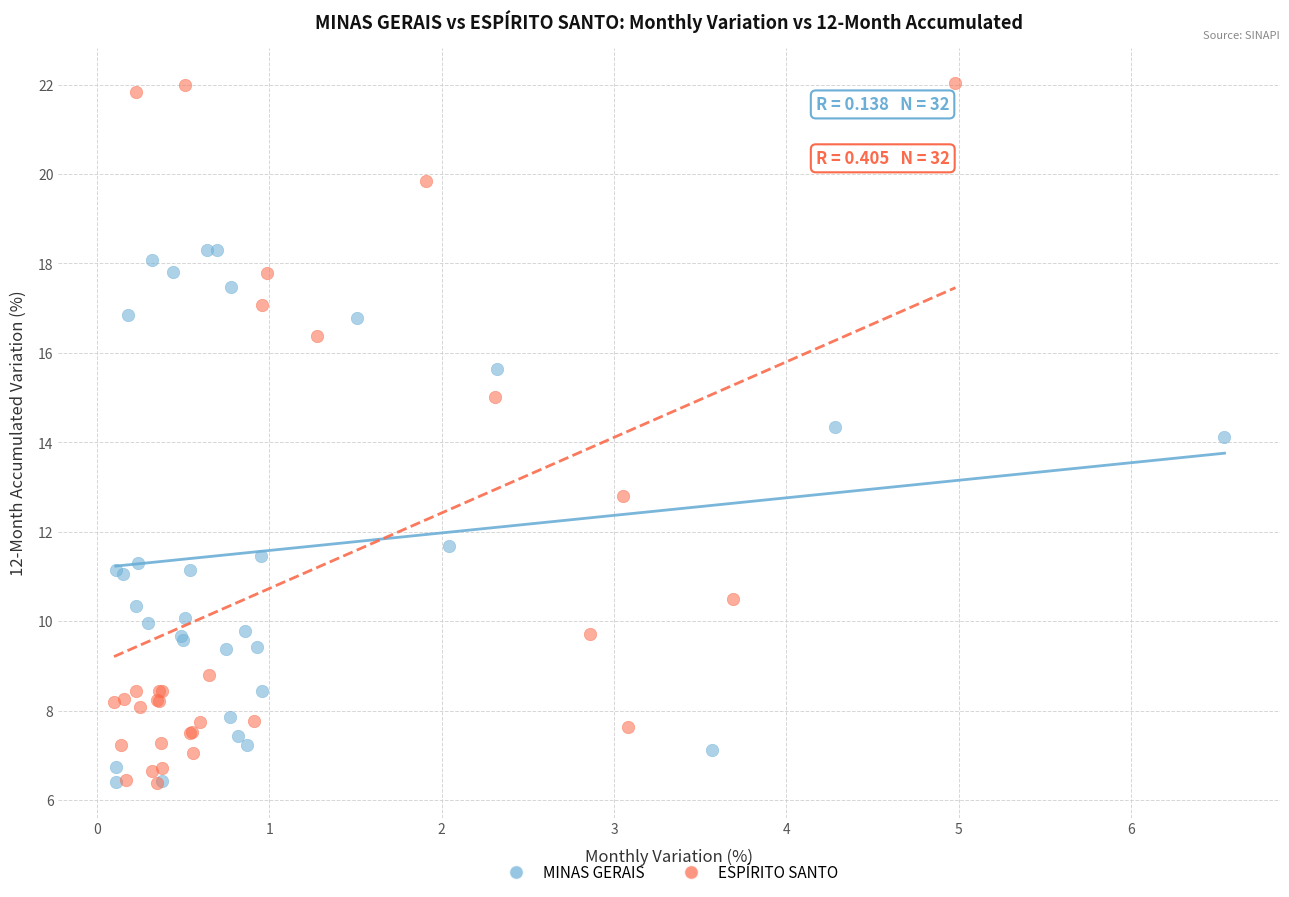

Which series has the widest spread of Y values?

ESPÍRITO SANTO